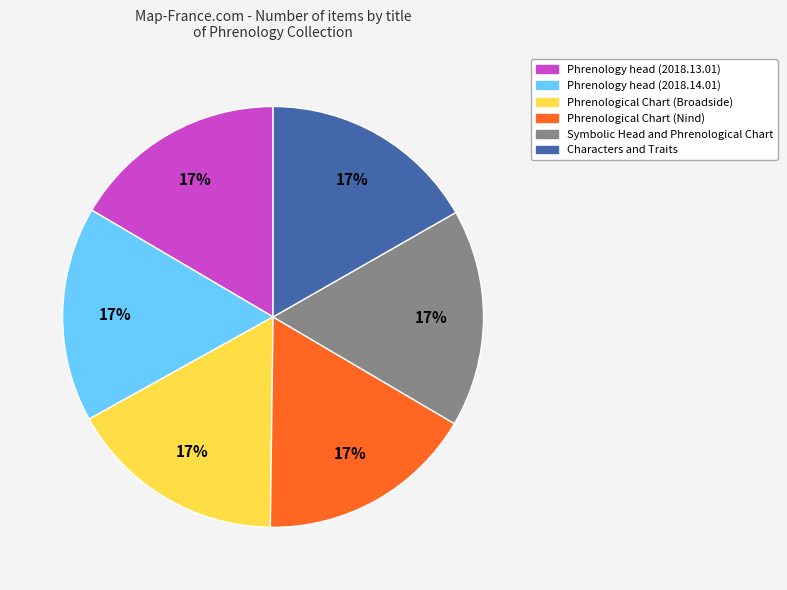

Is there any slice that represents more than half of the pie?

No